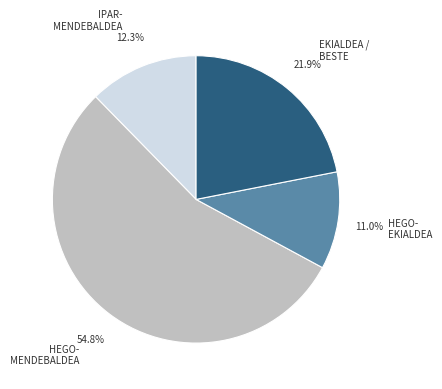

What portion of the pie excludes HEGO- MENDEBALDEA?

45.2%